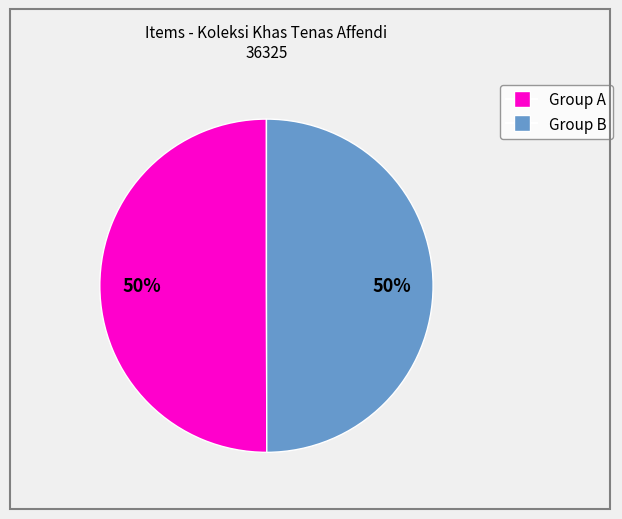

To the nearest percent, what is the average slice percentage?

50%